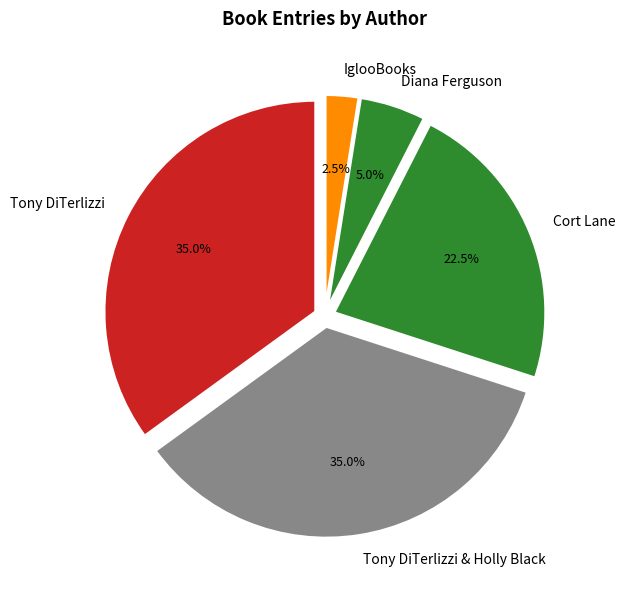

What is the ratio of the value at Cort Lane to the value at Tony DiTerlizzi?

0.6